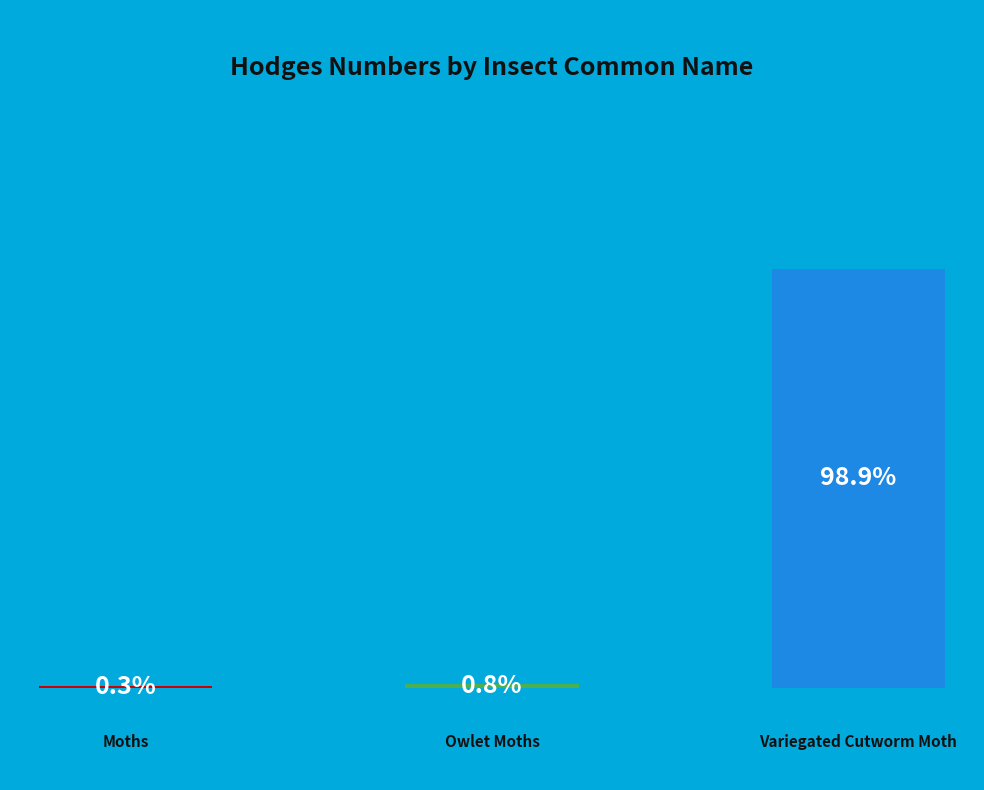

To the nearest percent, what is the combined percentage of Owlet Moths and Moths?

1%